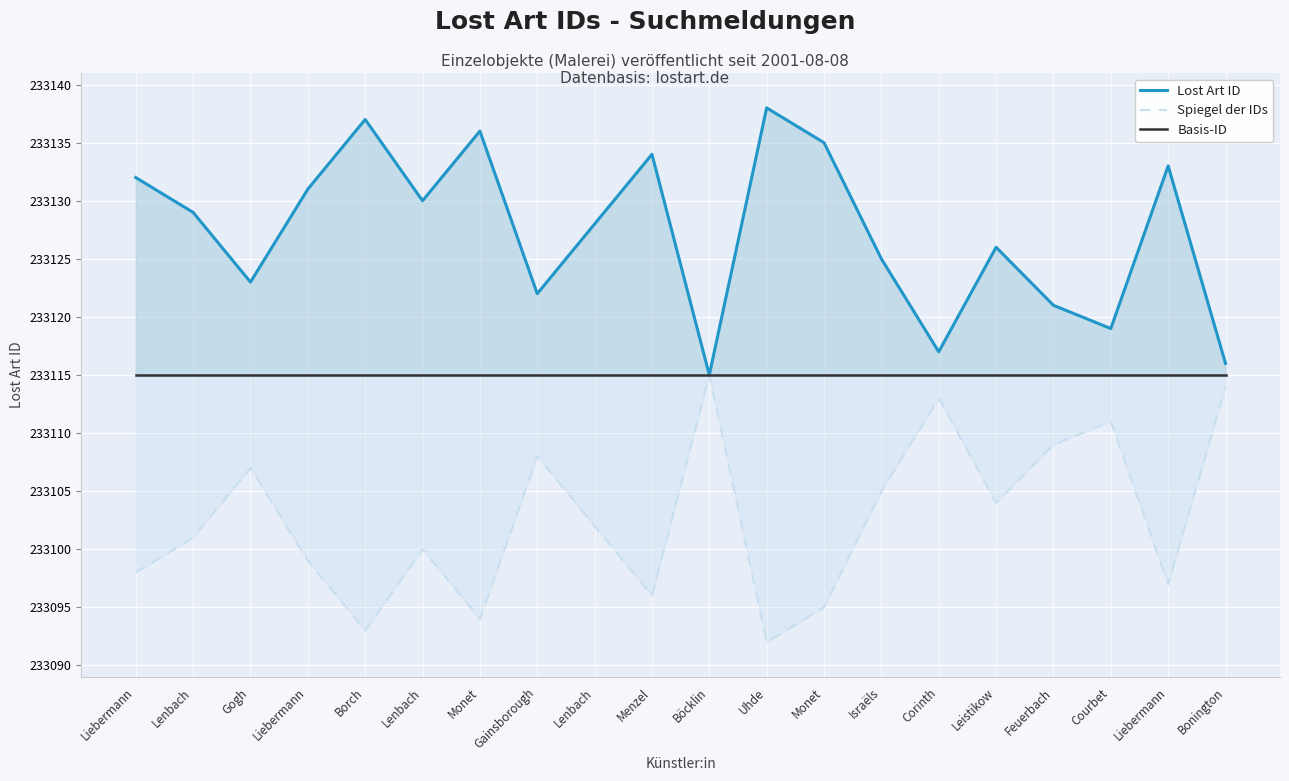

What is the minimum value for Spiegel der IDs?

233092